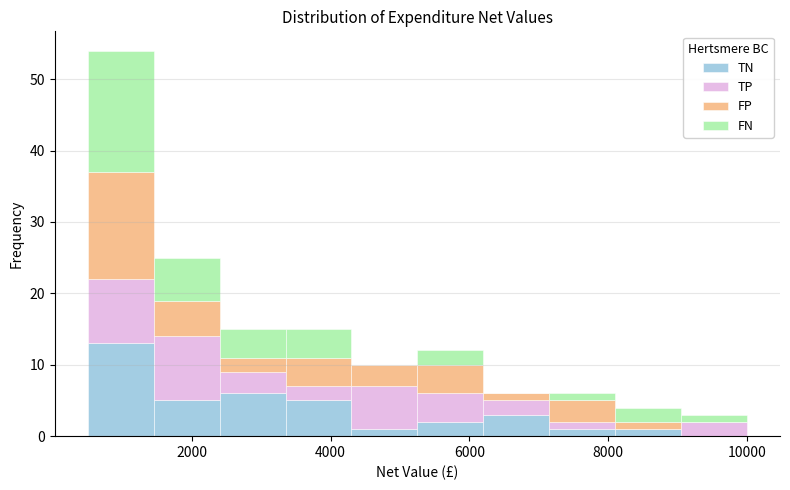

Reading left to right, transcribe this chart: for each stacked bar, give the range it covers on the x-axis and its total height. Neither the bar edges nor the heights are printed on the chart, so give them approximately, as read against the axes.

500 to 1450: 54
1450 to 2400: 25
2400 to 3350: 15
3350 to 4300: 15
4300 to 5250: 10
5250 to 6200: 12
6200 to 7150: 6
7150 to 8100: 6
8100 to 9050: 4
9050 to 10000: 3